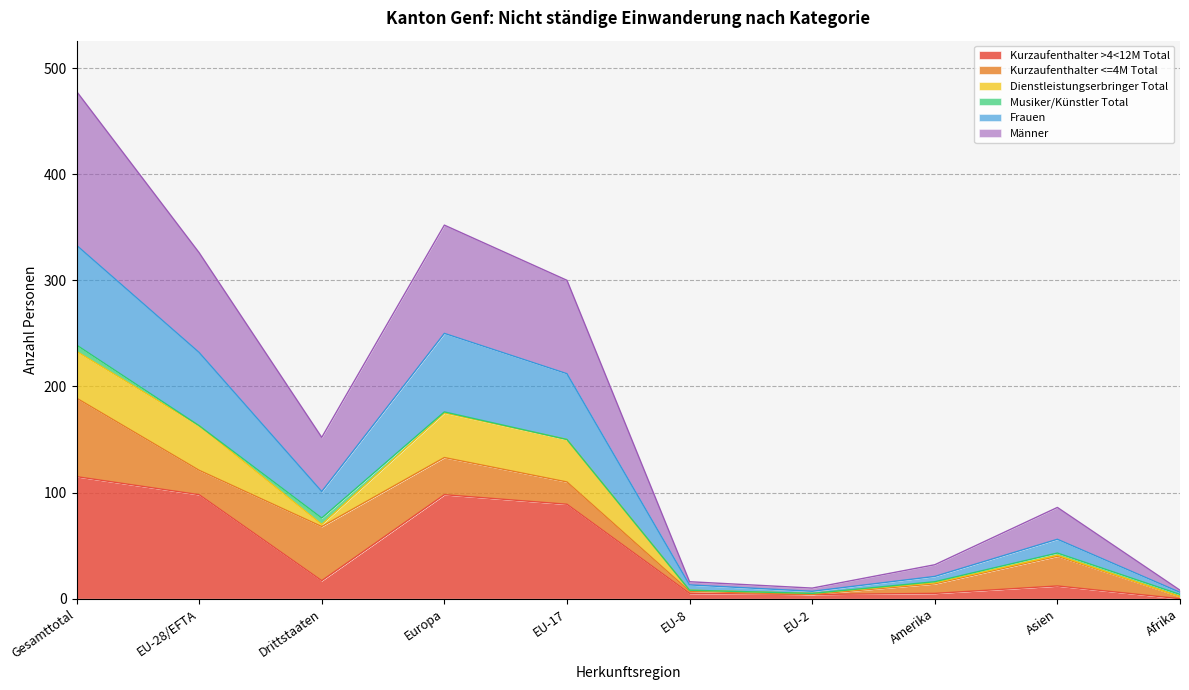

What is the label of the 10th point from the right?

Gesamttotal